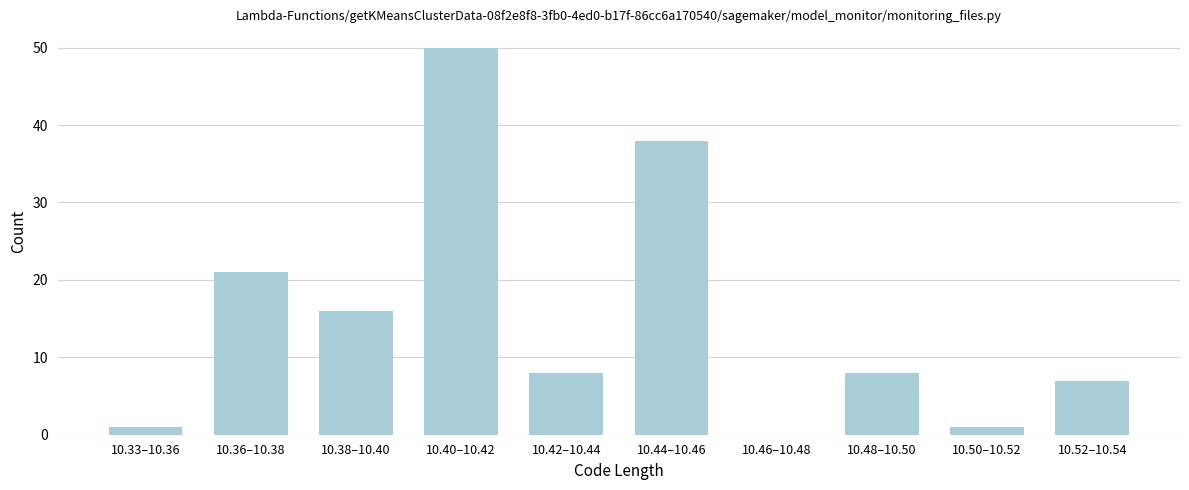

Reading left to right, what are all the values shown in this chart?

10.33–10.36=1	10.36–10.38=21	10.38–10.40=16	10.40–10.42=50	10.42–10.44=8	10.44–10.46=38	10.46–10.48=0	10.48–10.50=8	10.50–10.52=1	10.52–10.54=7